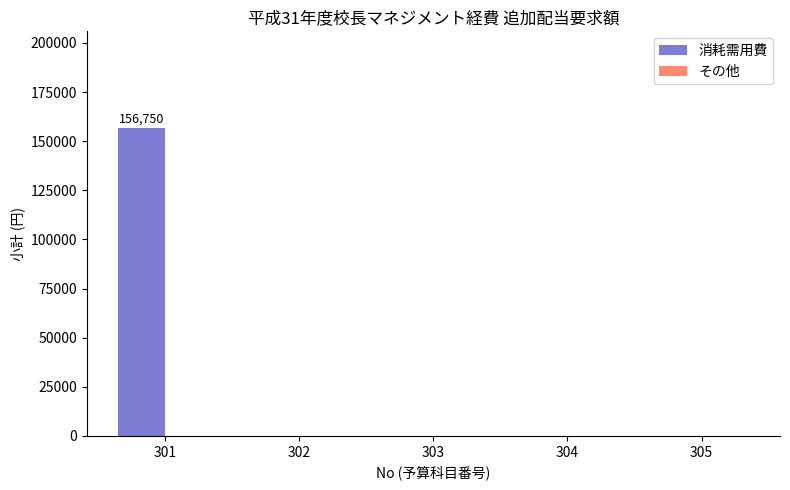

Is it true that the value at 303 is -99913?

False